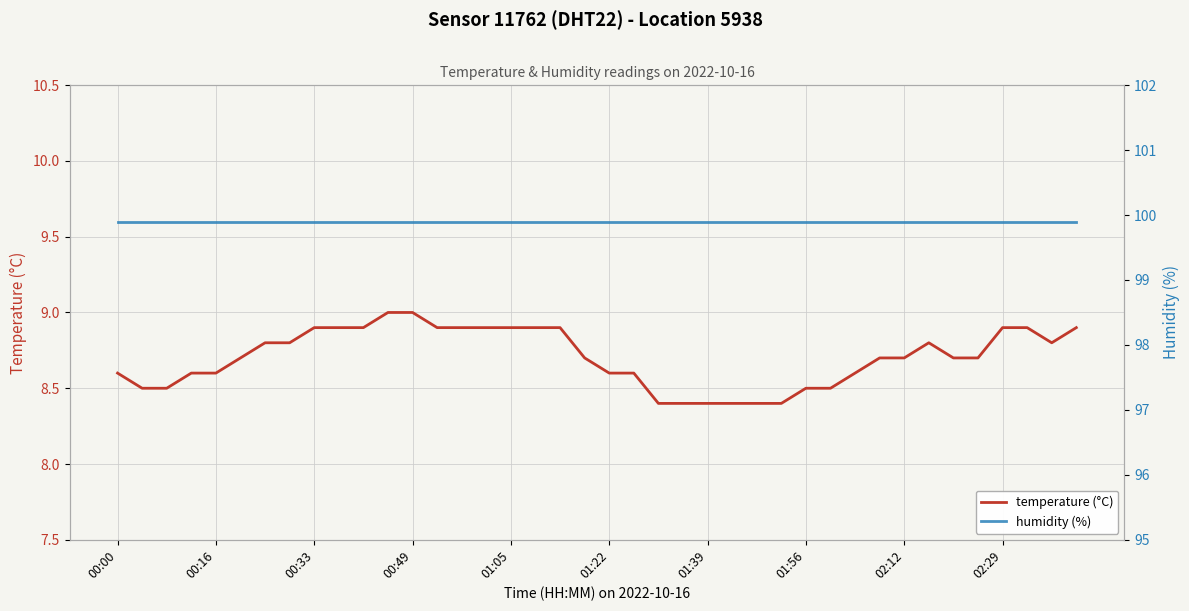

What is the difference between the maximum and minimum values in the temperature (°C) series?

0.6